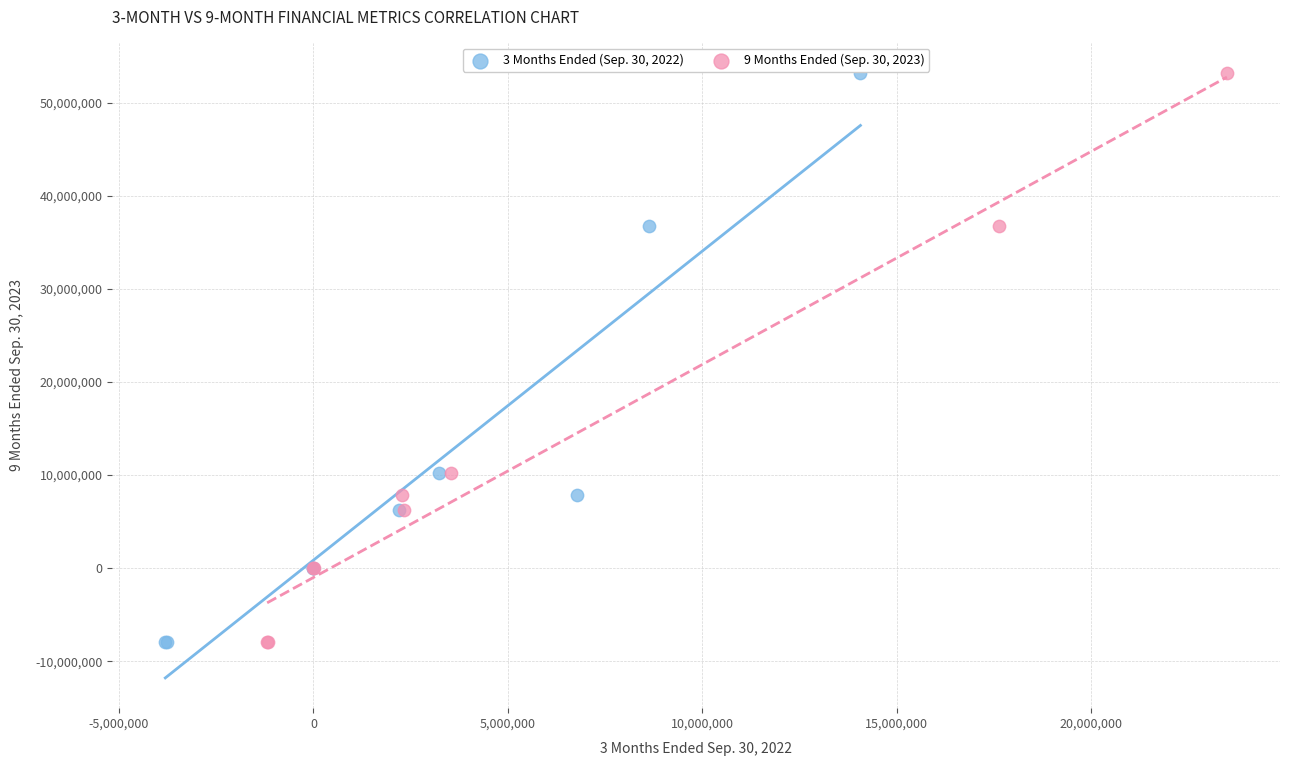

What are all the series names shown in the legend?

3 Months Ended (Sep. 30, 2022), 9 Months Ended (Sep. 30, 2023)